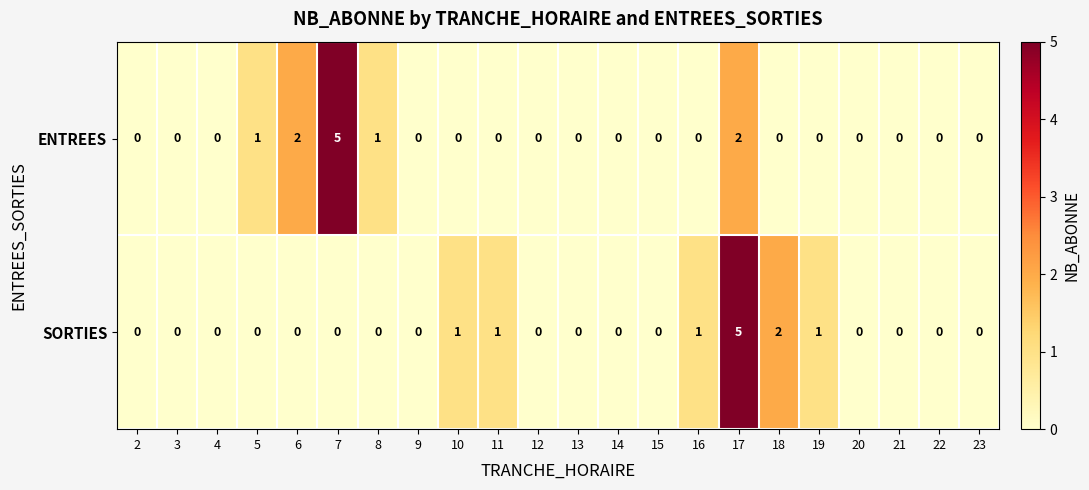

At which label does ENTREES reach its peak?

7